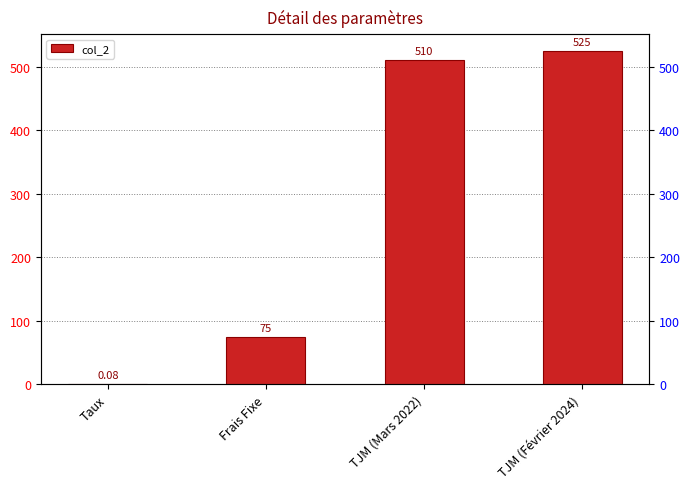

Which has a higher value, TJM (Février 2024) or Frais Fixe?

TJM (Février 2024)